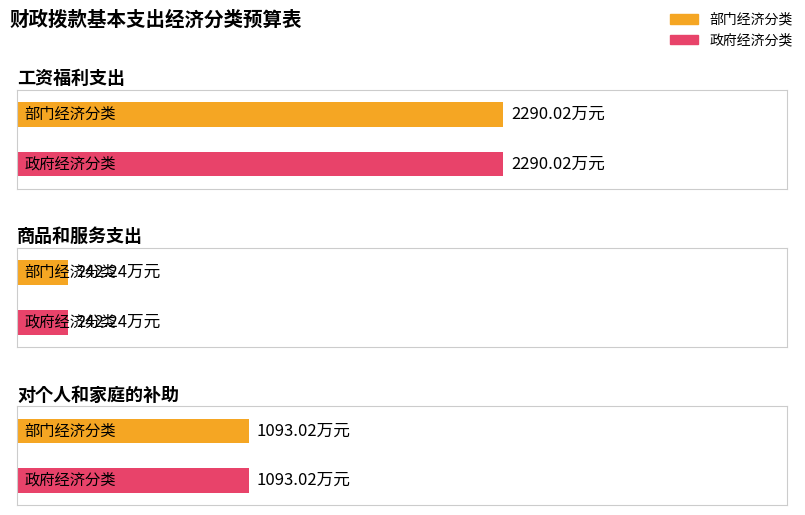

Are the bars grouped side by side (vs. stacked)?

Yes